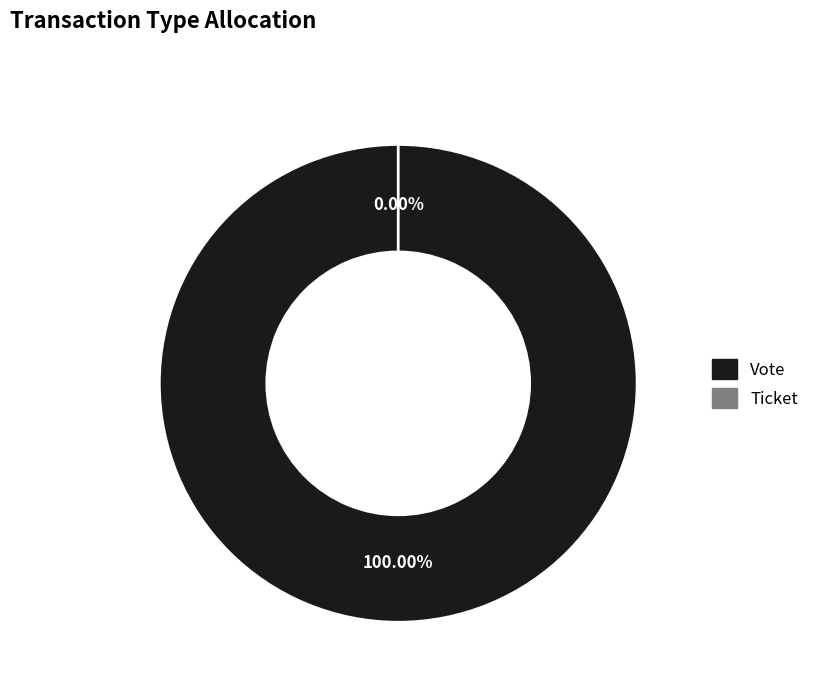

What is the smallest slice in the pie chart?

Ticket